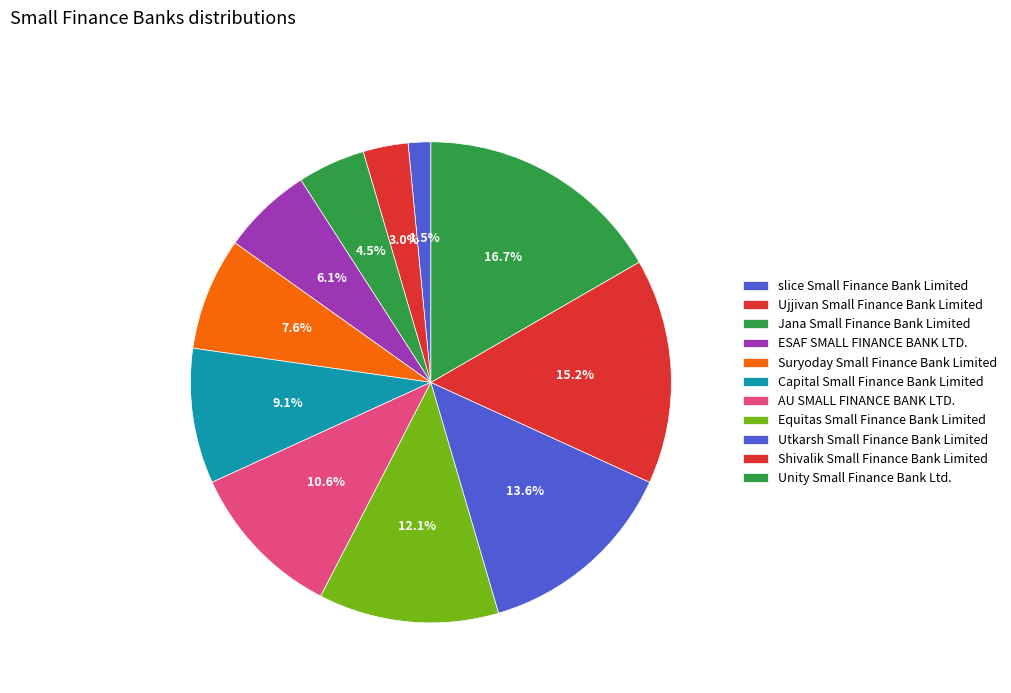

To the nearest percent, what percentage of the pie is Ujjivan Small Finance Bank Limited?

3%